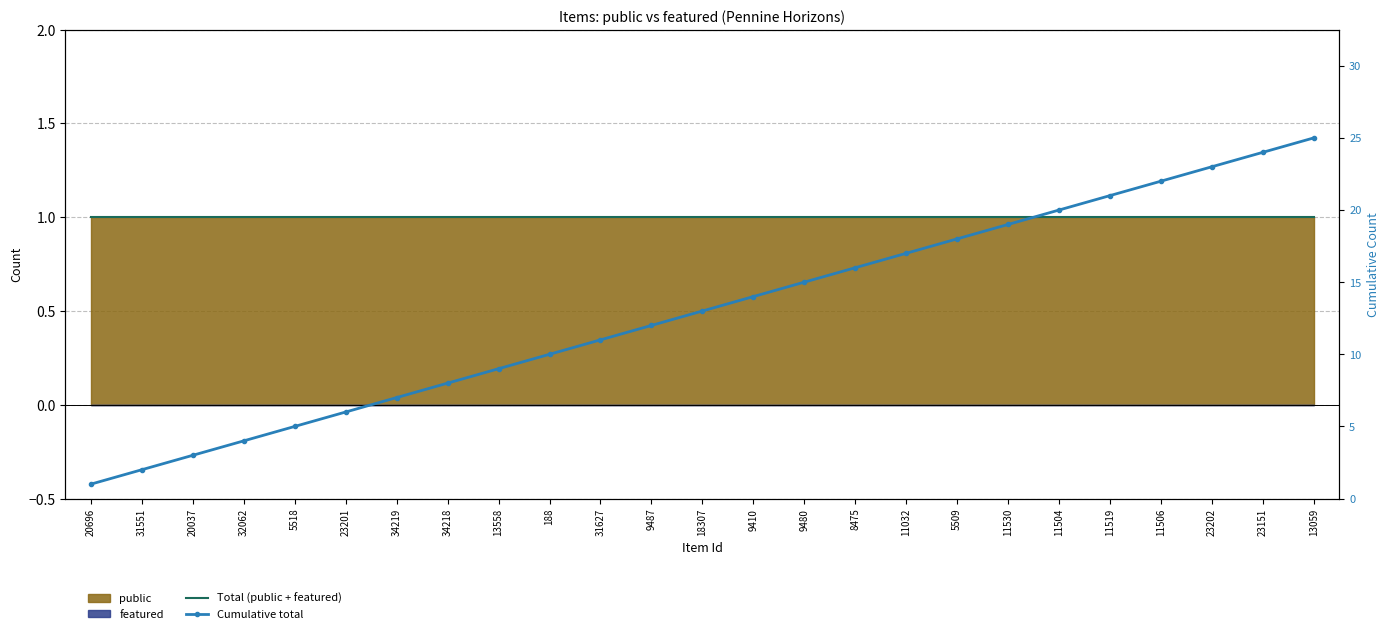

The Total (public + featured) series shows 1 at 9487. True or false?

False